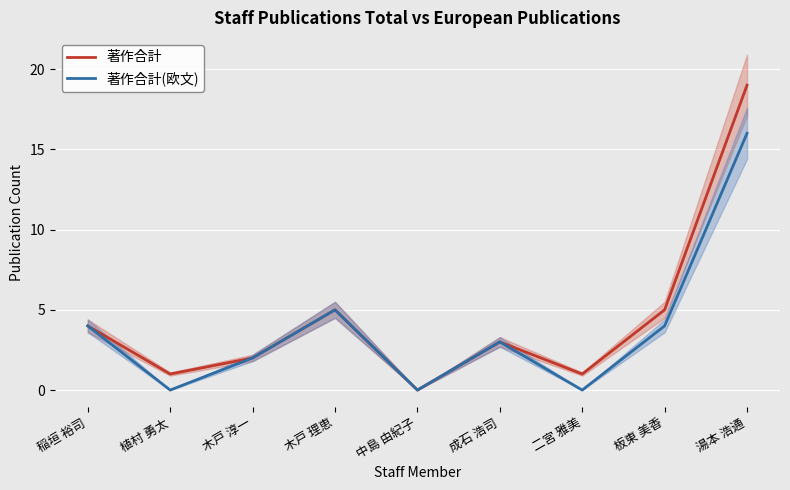

What is the greatest value displayed?

19